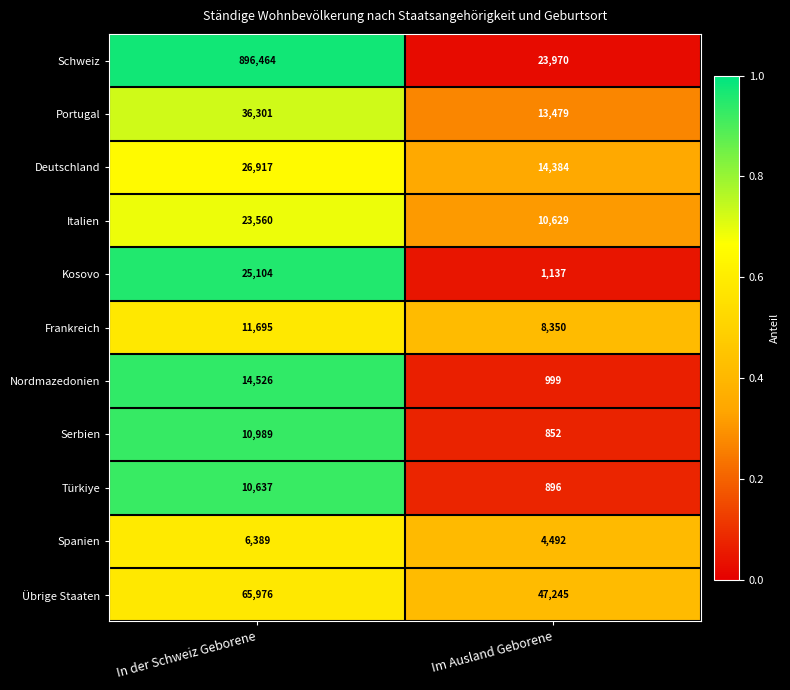

Which category has the highest value across all series?

In der Schweiz Geborene